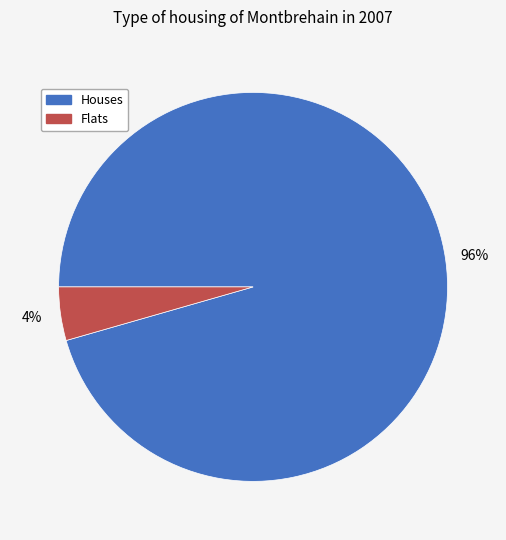

Is there a majority slice in this chart?

Yes